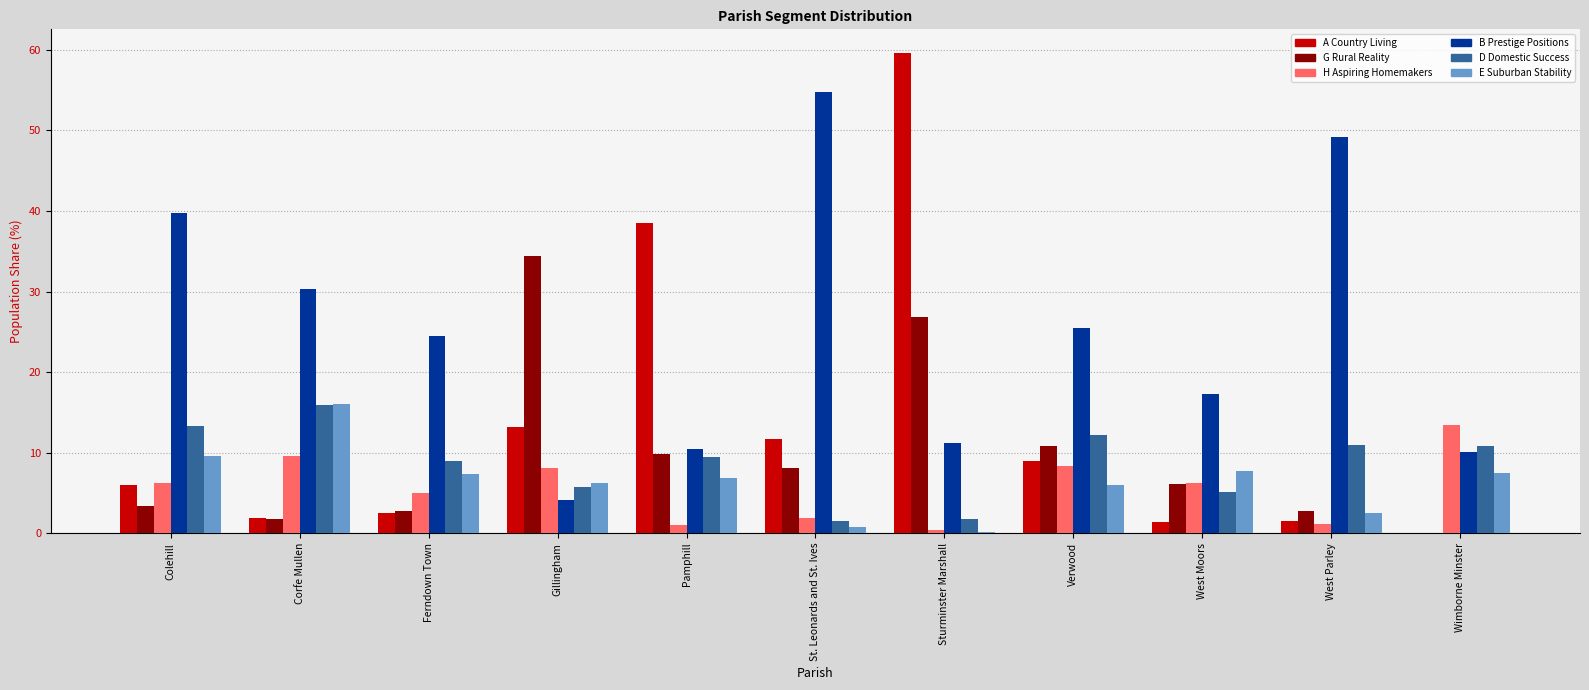

What is the total value across all series at Ferndown Town?

51.1